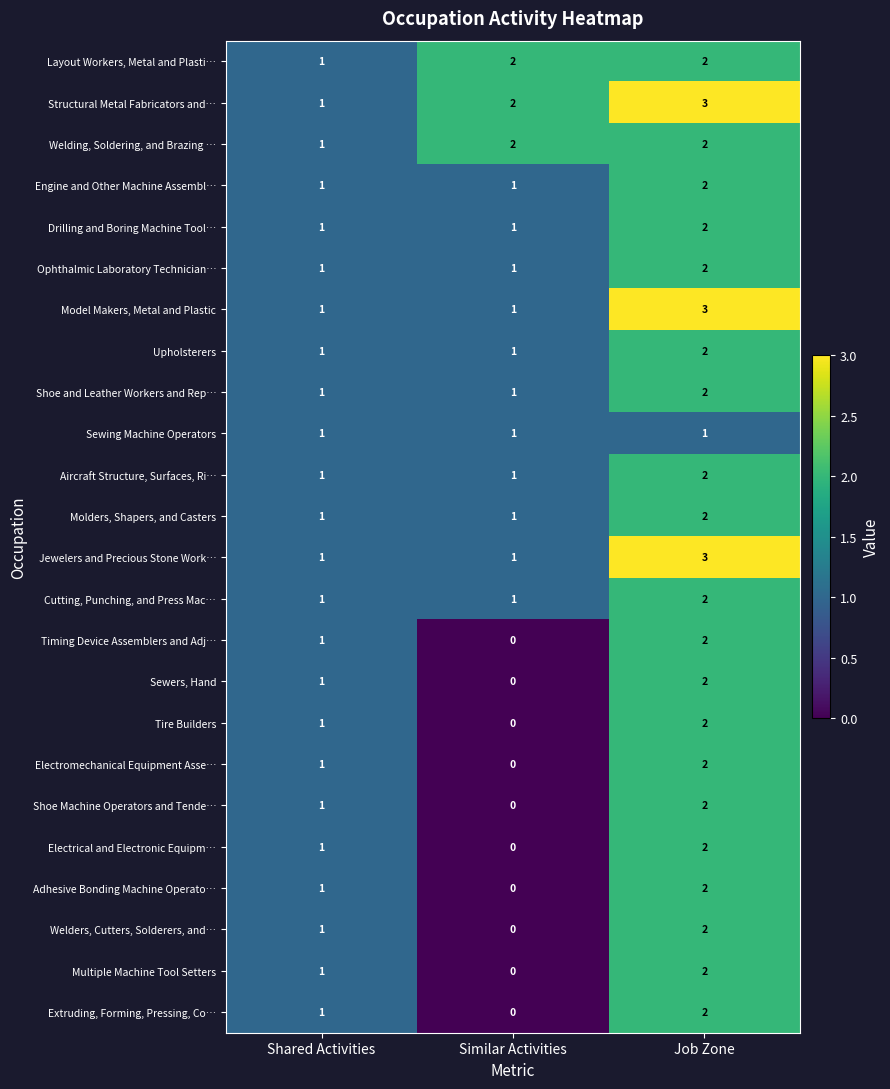

The Multiple Machine Tool Setters series shows 1 at Job Zone. True or false?

False